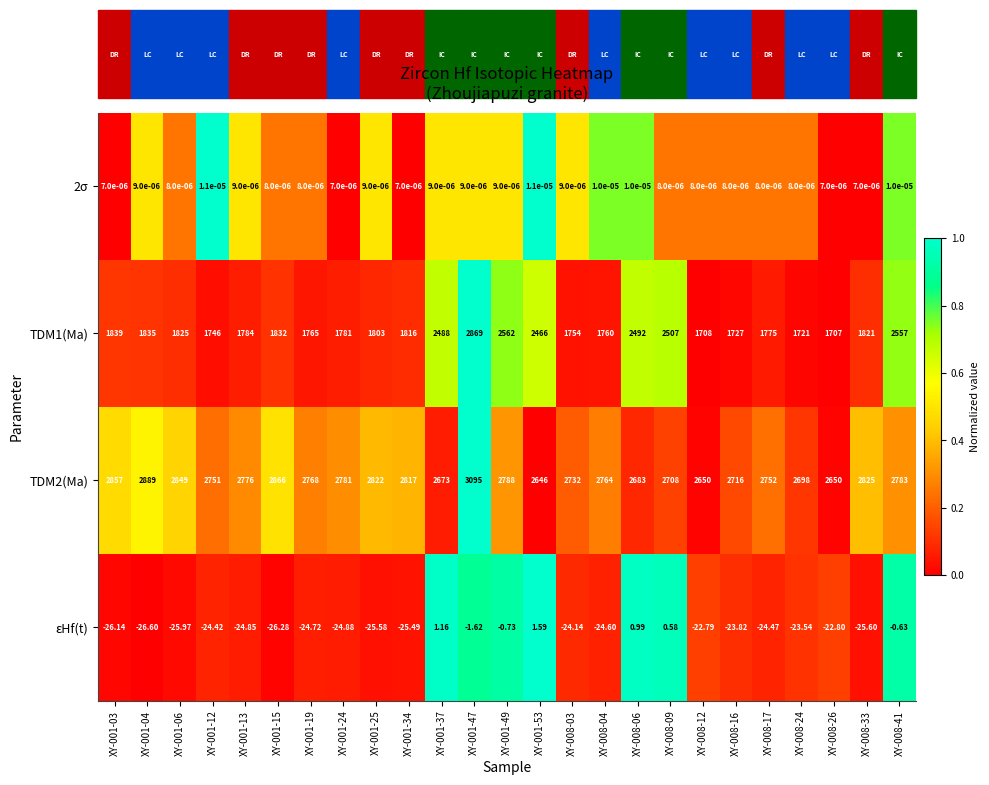

Is the value of TDM1(Ma) at XY-001-25 greater than the value of εHf(t) at XY-008-26?

Yes